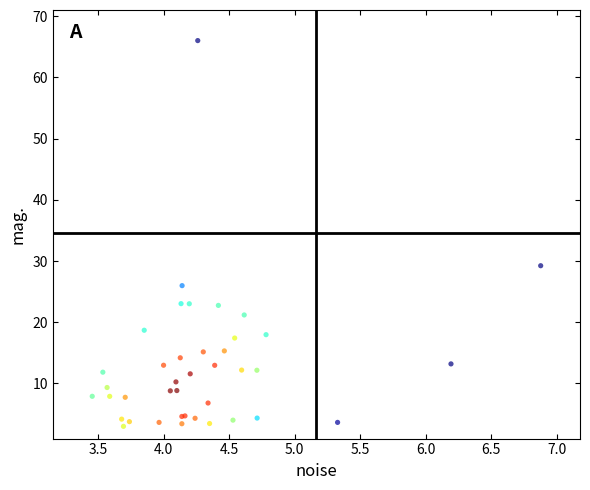

What Y value in the scatter plot is closest to 34?

29.2